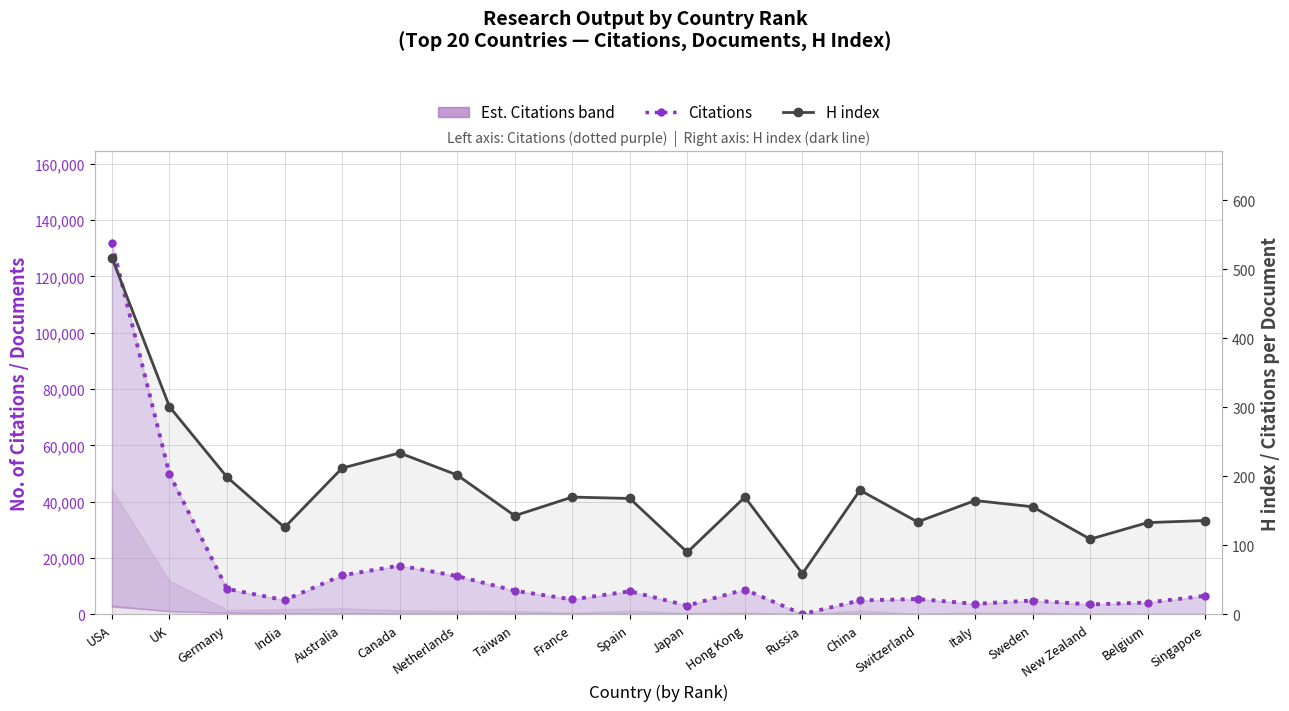

At which category does H index (right axis) reach its first local peak?

Canada